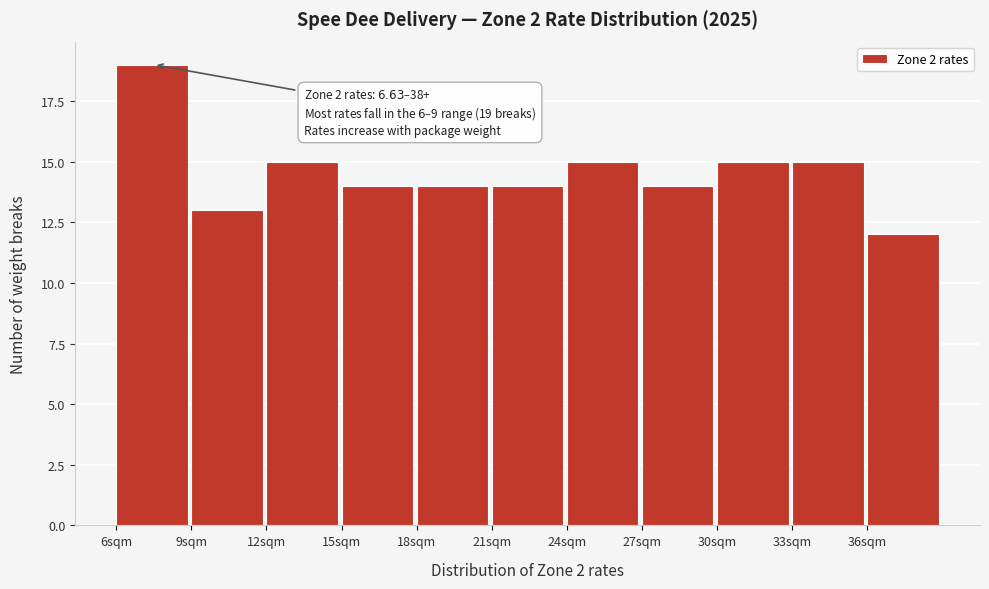

Which range on the x-axis has the tallest bar?

6 to 9